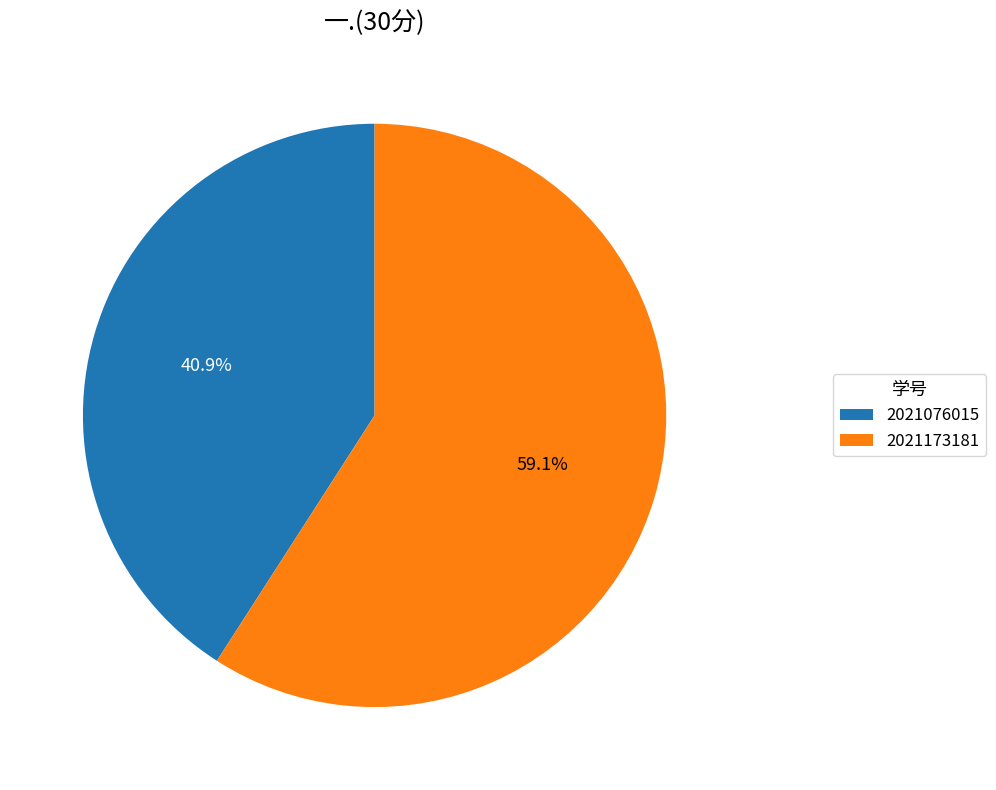

True or false: 2021076015 accounts for 41% of the total.

True